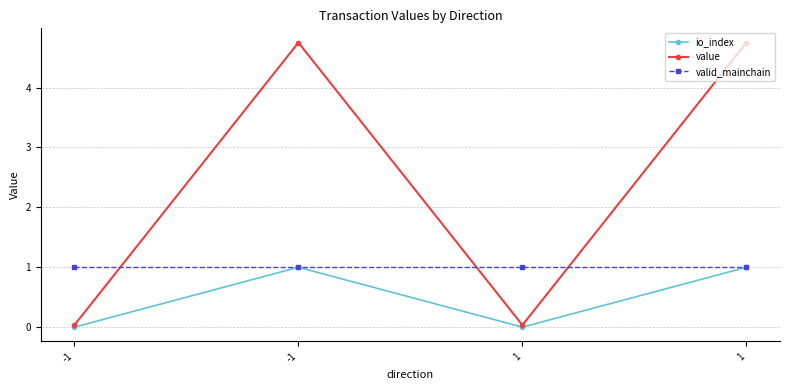

What is the greatest value displayed?

4.8